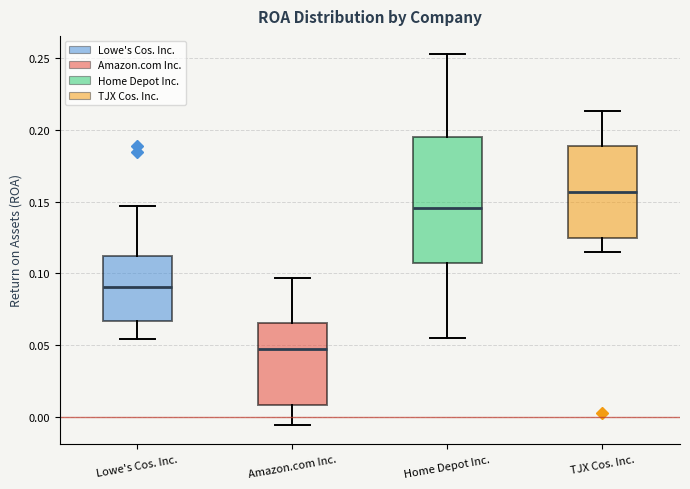

Which box has the lowest median line?

Amazon.com Inc.